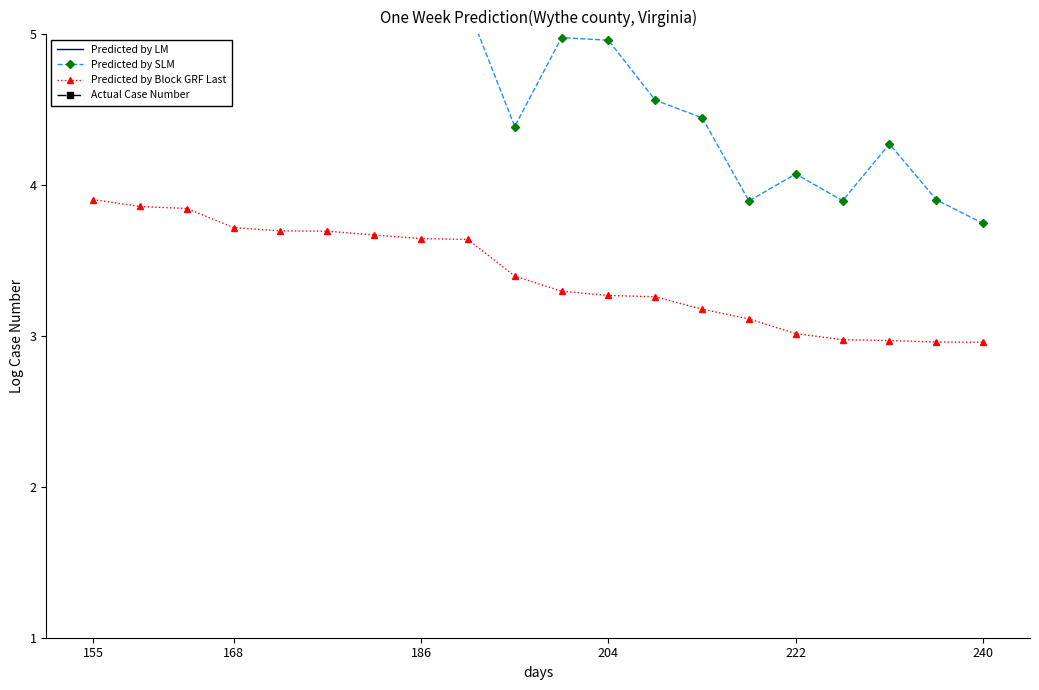

The Predicted by Block GRF Last series shows 1.7 at 168. True or false?

False